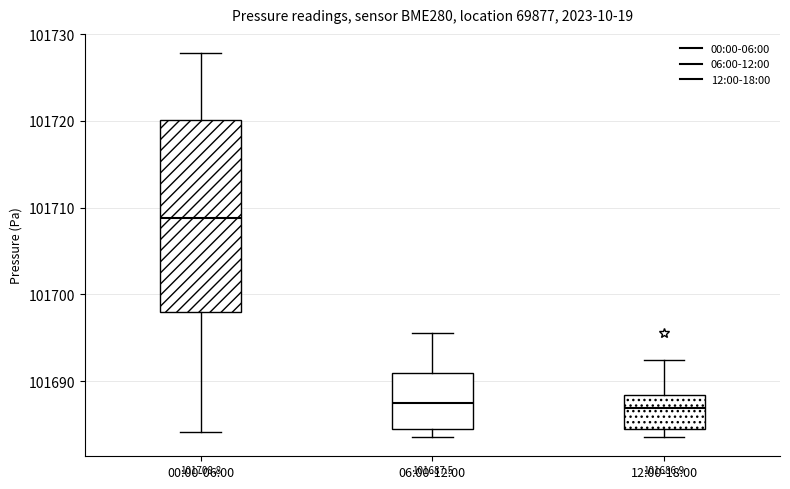

Comparing the boxes themselves (not the whiskers), which one is the tallest?

00:00-06:00